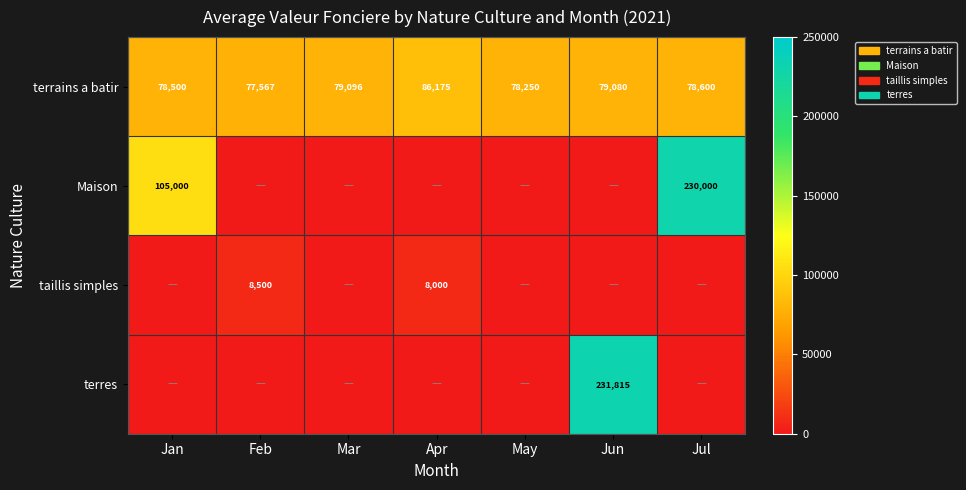

Where does the terrains a batir series first go above 78600?

Mar